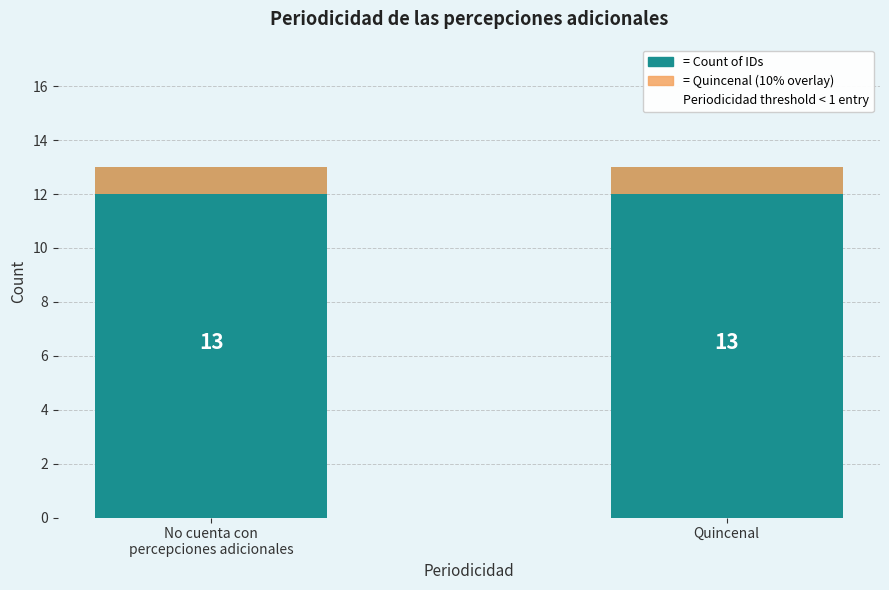

Reading left to right, extract all data points from this chart.

Count: 13	13
Periodicidad: Quincenal (overlay): 1	1